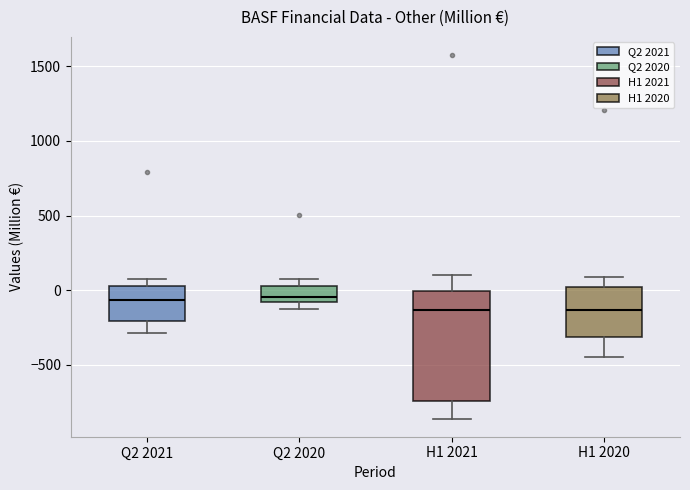

Reading left to right, read every box against the y-axis: the position of its median line, the range the box covers, and the ends of its whiskers. The values are not printed on the chart, so give them approximately, as read against the axis.

Q2 2021: median -50, box -200 to 0, whiskers -300 to 100
Q2 2020: median -50, box -100 to 50, whiskers -150 to 100
H1 2021: median -150, box -750 to 0, whiskers -850 to 100
H1 2020: median -150, box -300 to 0, whiskers -450 to 100